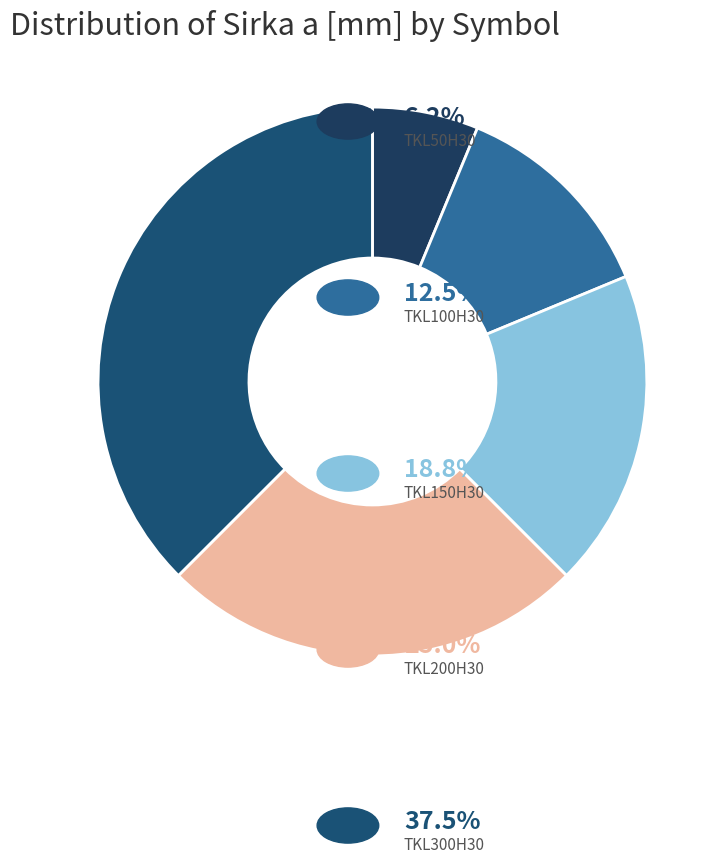

What is the smallest slice in the pie chart?

TKL50H30